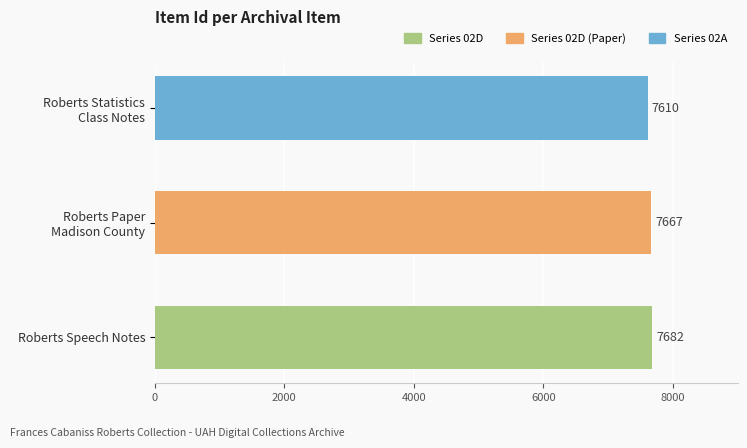

What is the average value?

7653